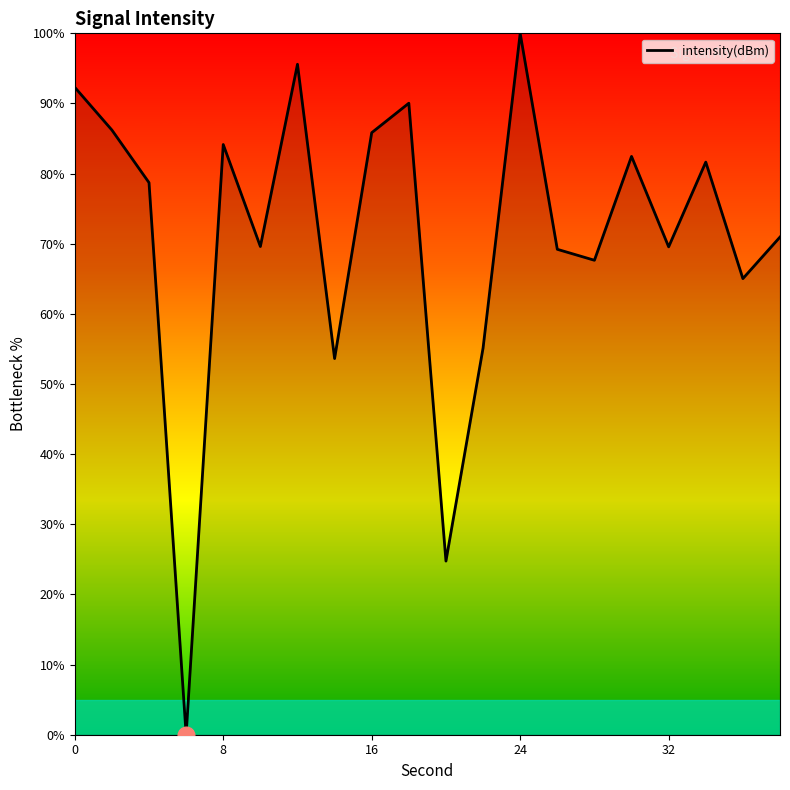

What is the maximum value shown in the chart?

100.0